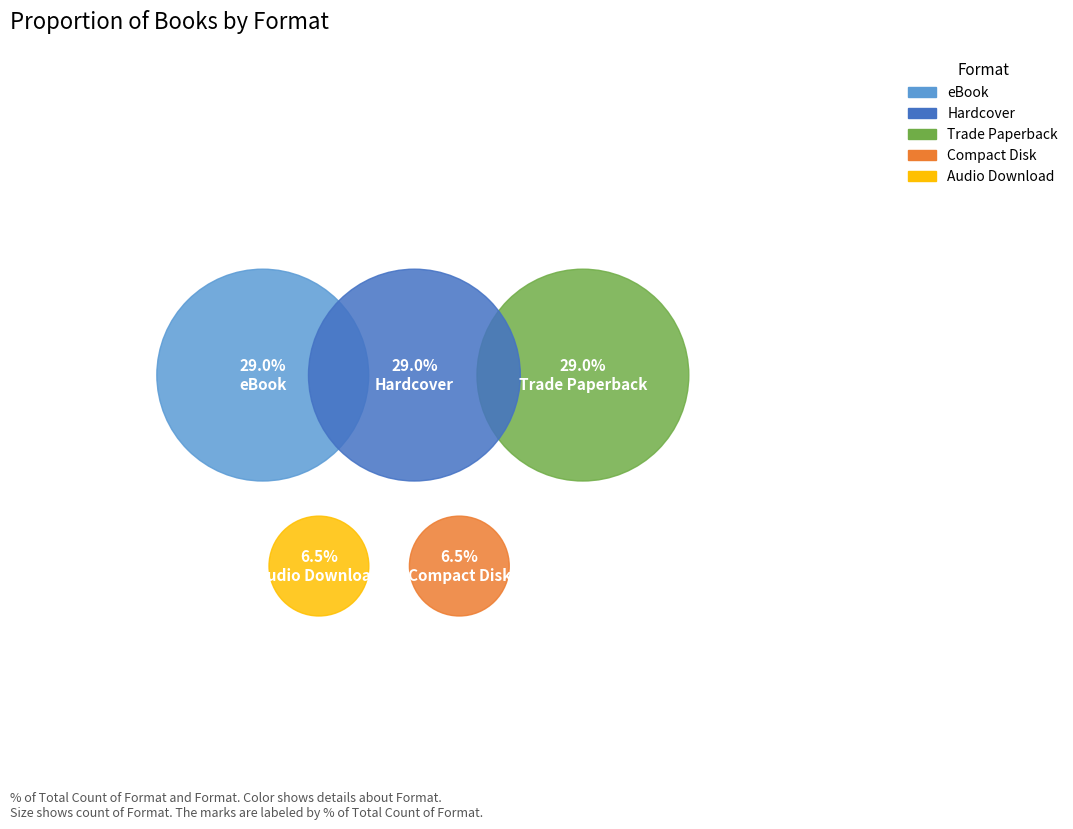

What percentage is NOT represented by Audio Download?

93.5%